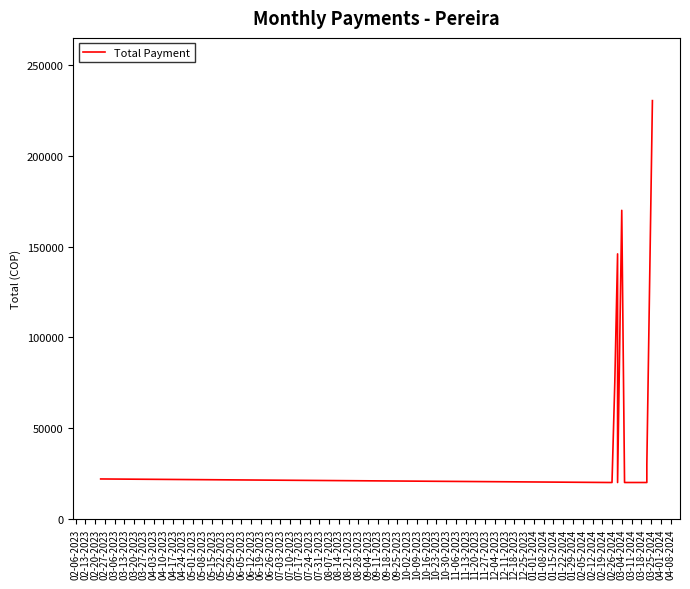

What is the value of the 6th point from the left?

20000